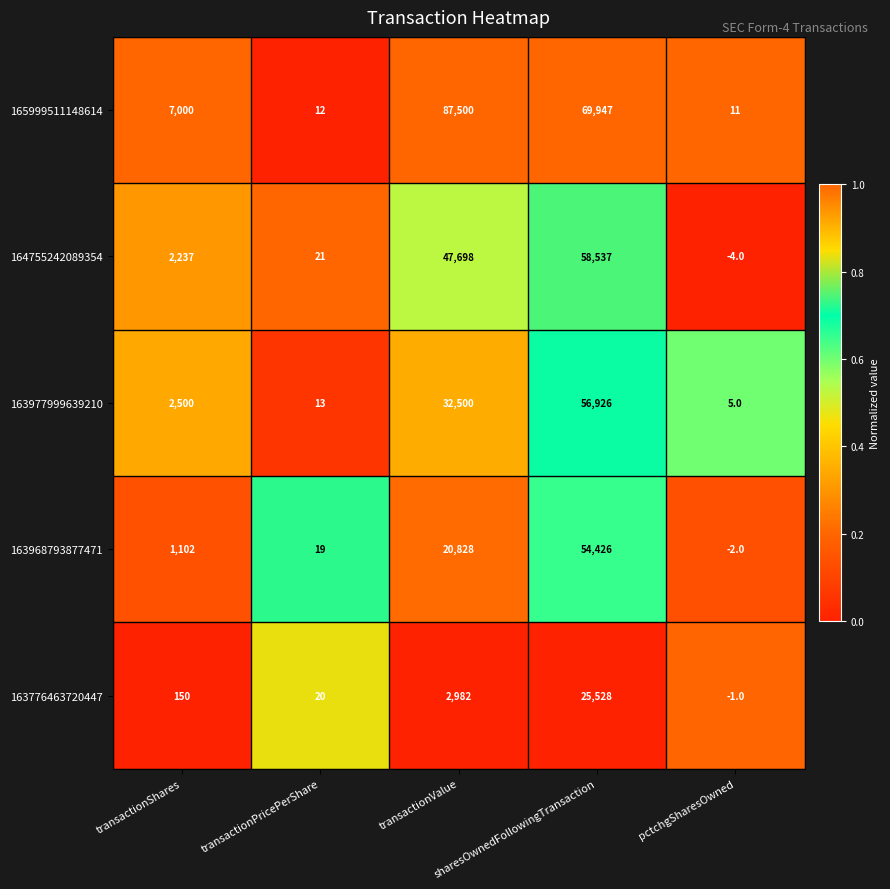

At how many categories does at least one series exceed 2423?

3